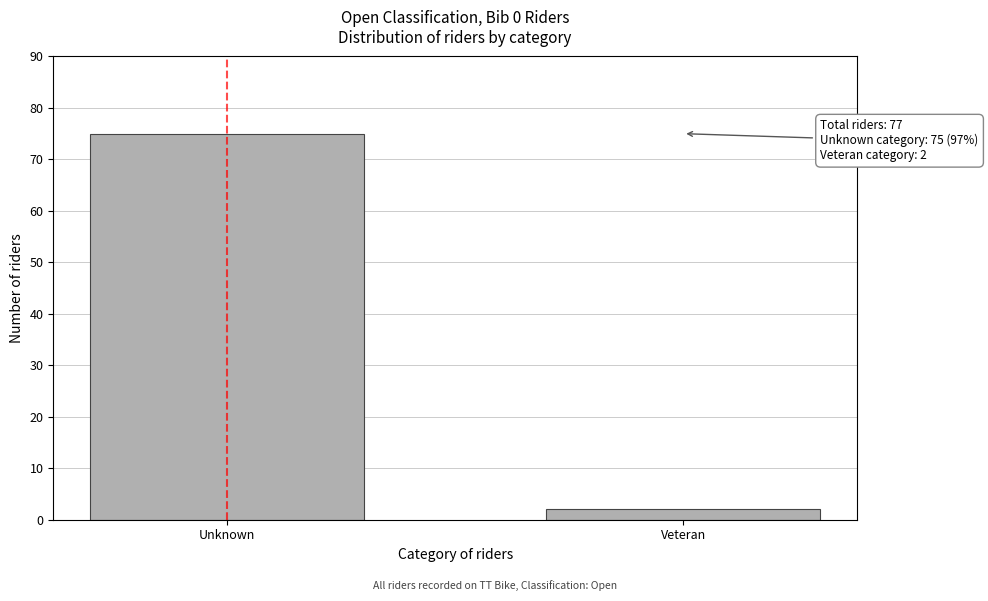

Reading right to left, extract all data points from this chart.

2	75